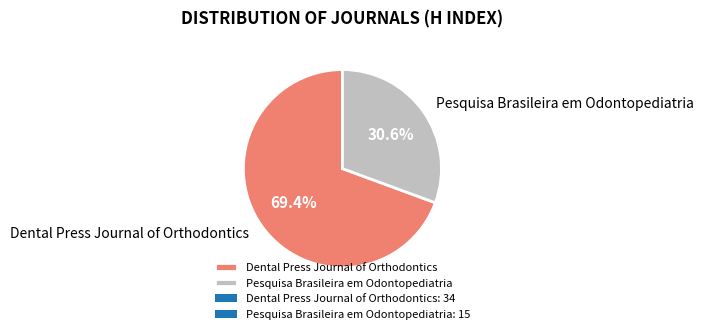

To the nearest percent, what percentage of the pie is Dental Press Journal of Orthodontics?

69%